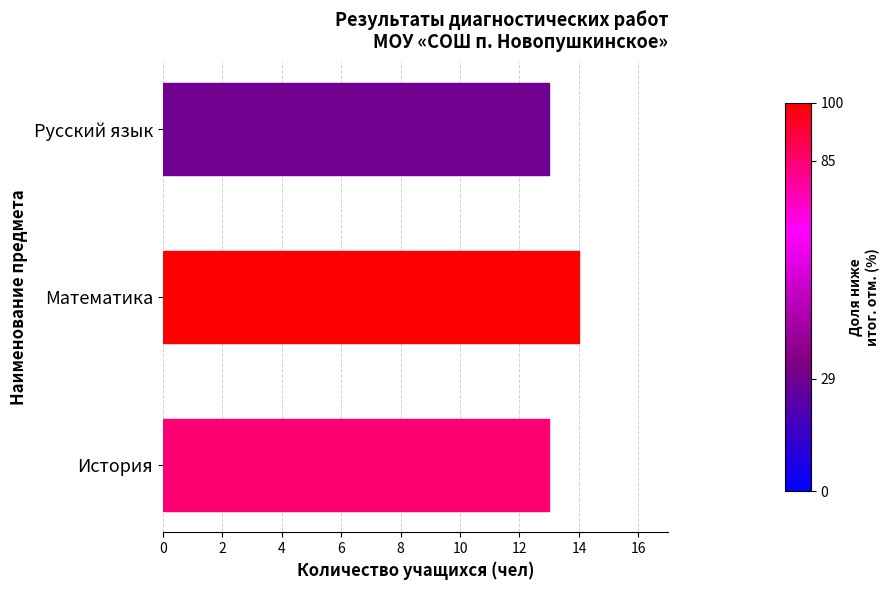

True or false: the data shows 13 at История.

True